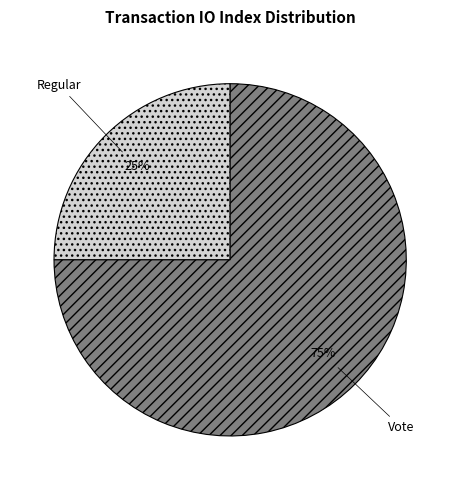

To the nearest percent, what percentage of the pie is Vote?

75%